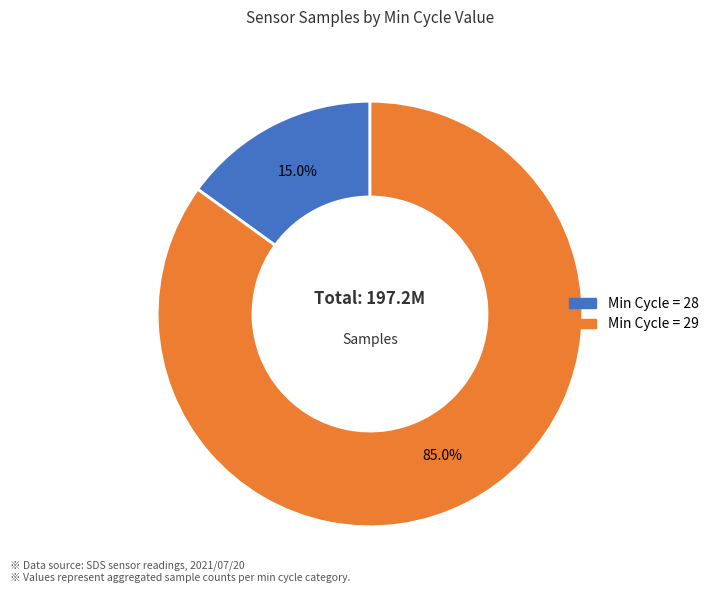

Is there any slice that represents more than half of the pie?

Yes